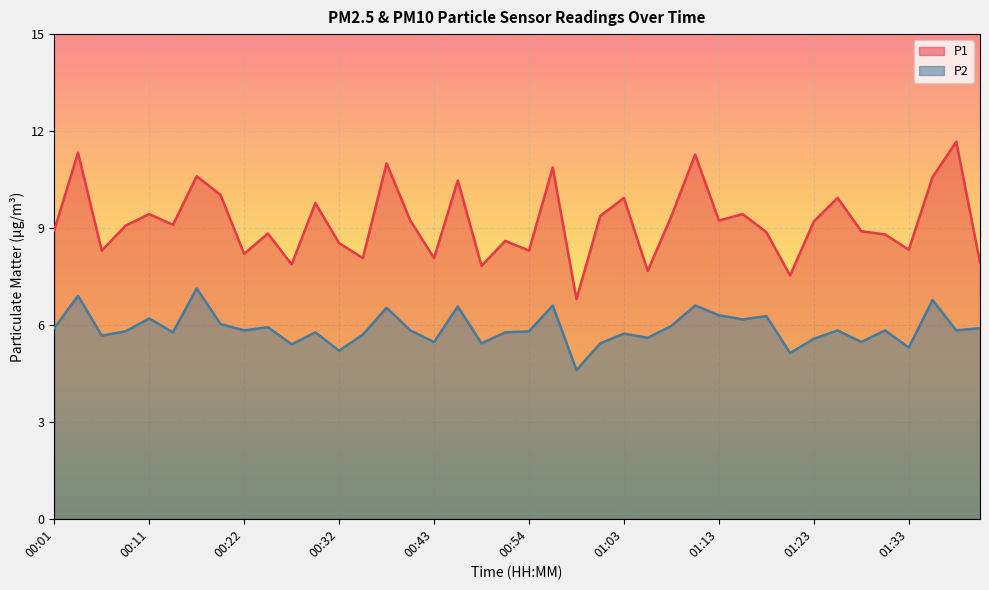

True or false: P2 and P1 intersect in this chart.

False